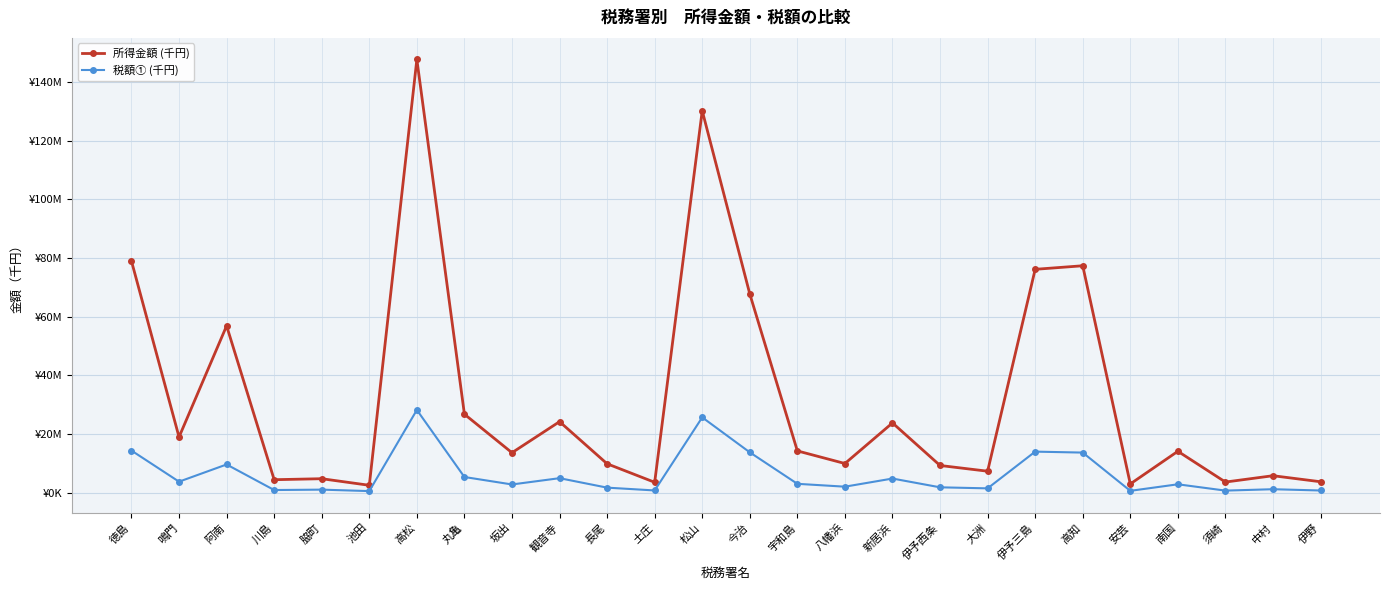

What is the value of the 所得金額 (千円) point at the 24th from the left?

3564135